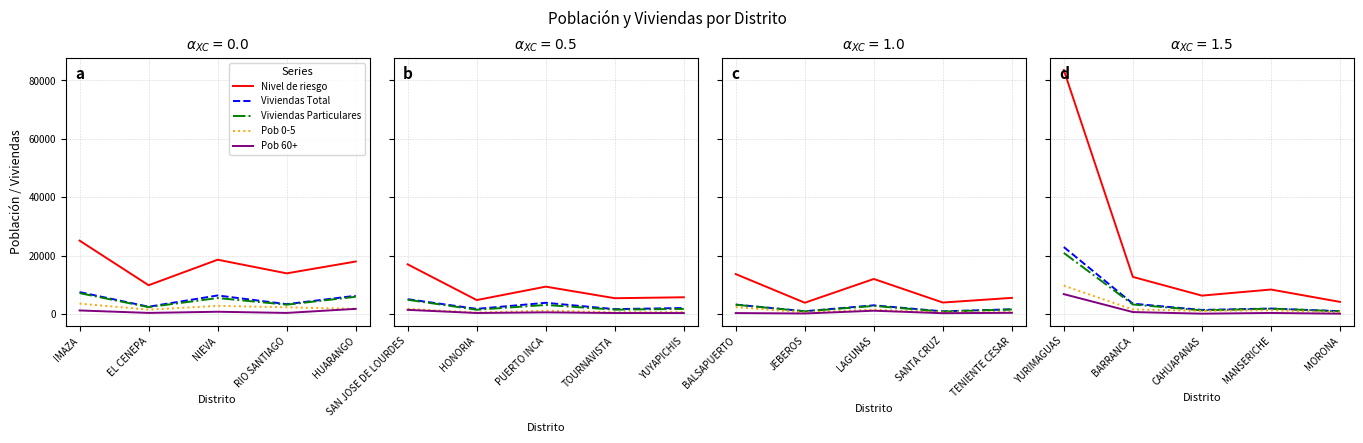

How many values in the Nivel de riesgo series exceed 8421?

2